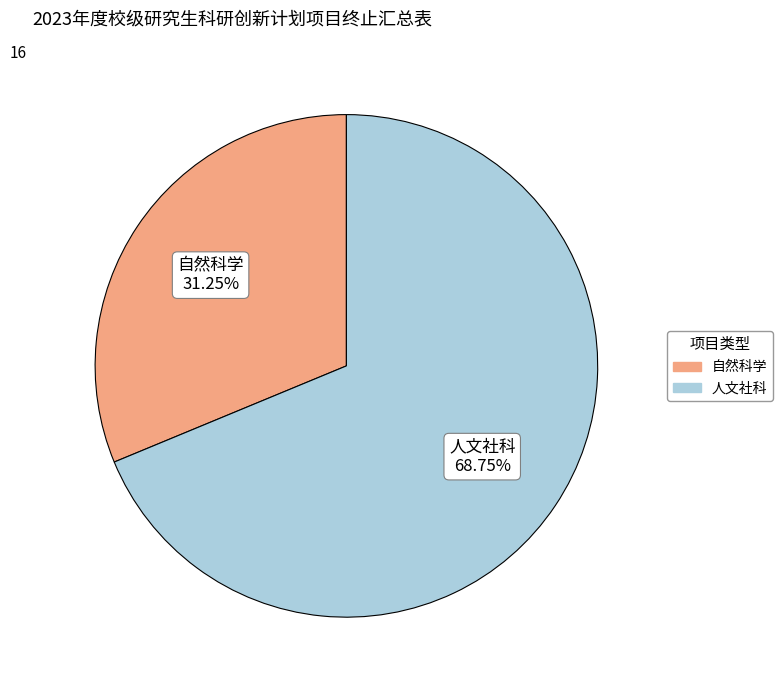

Between 人文社科 and 自然科学, which is larger?

人文社科